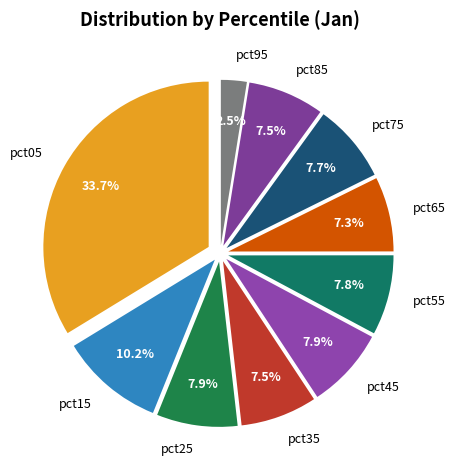

True or false: pct85 accounts for 21% of the total.

False